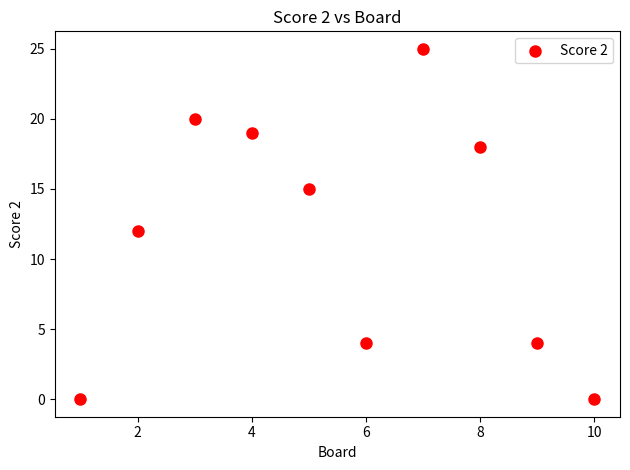

What is the range of X values (max minus min)?

9